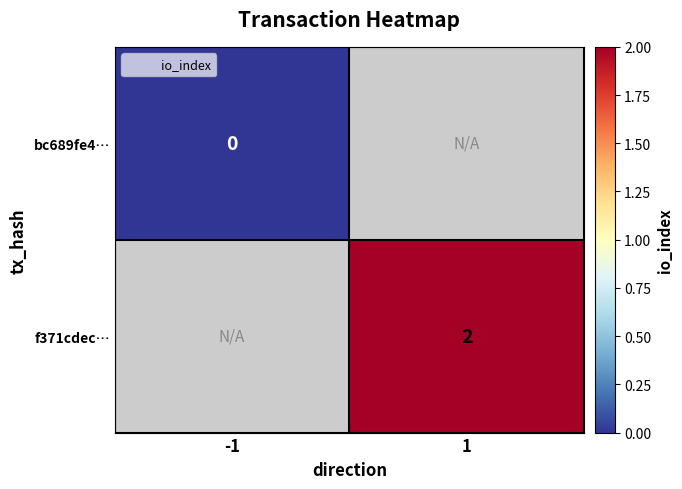

Which has a higher value, -1 or 1?

1